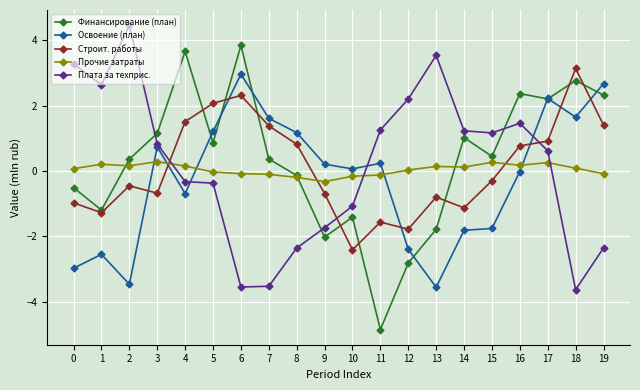

True or false: Прочие затраты has more than 0 interior local peaks.

True